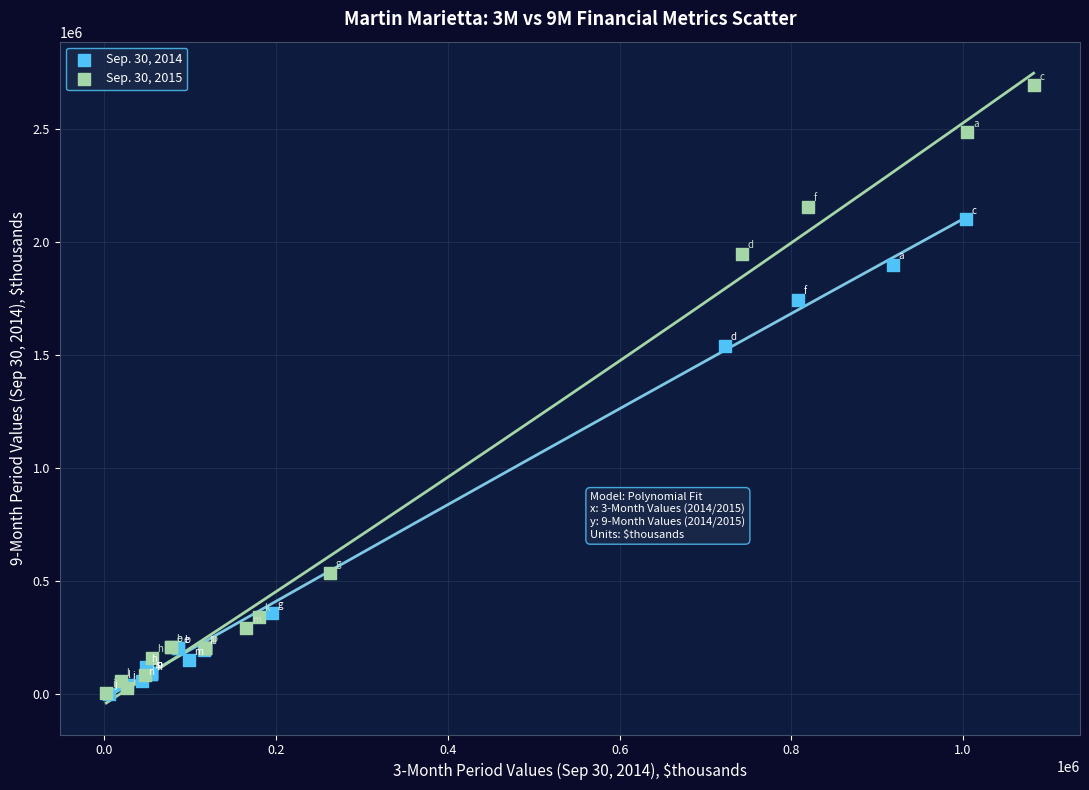

Which series contains the highest Y value?

Sep. 30, 2015